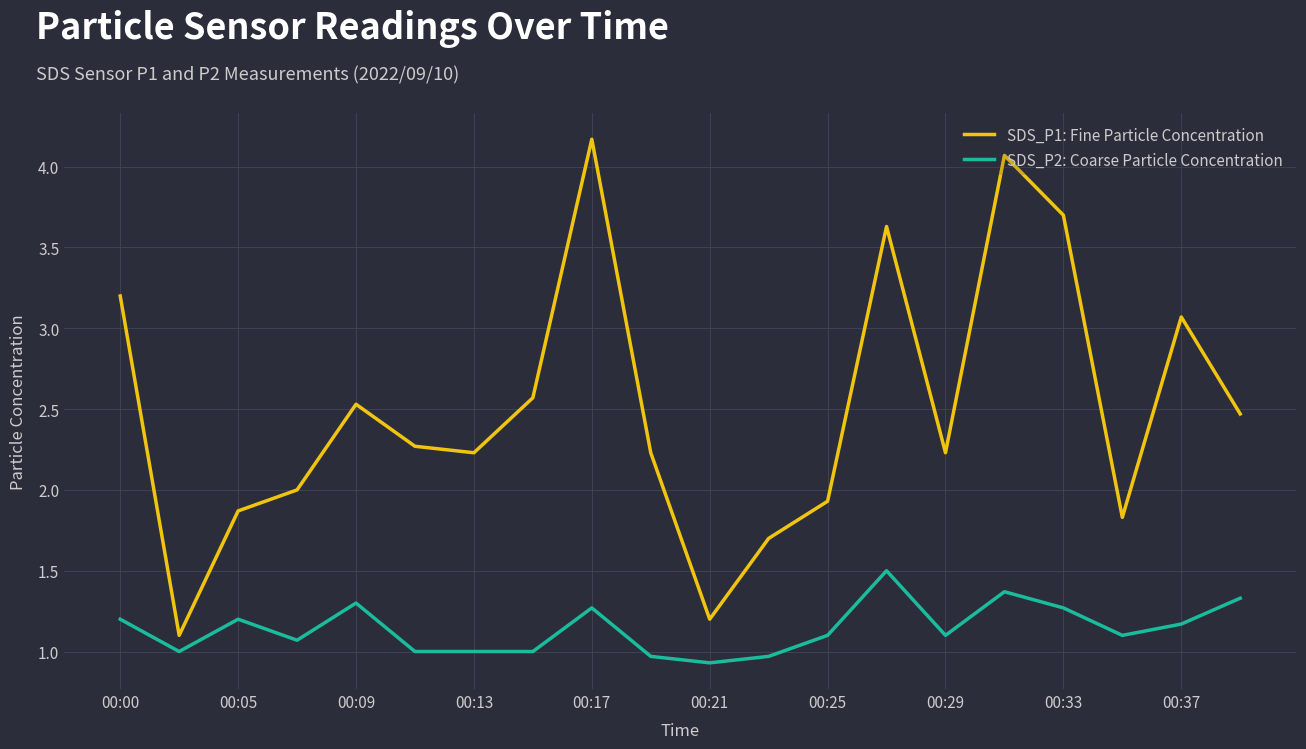

Which series has the largest total across all categories?

SDS_P1: Fine Particle Concentration